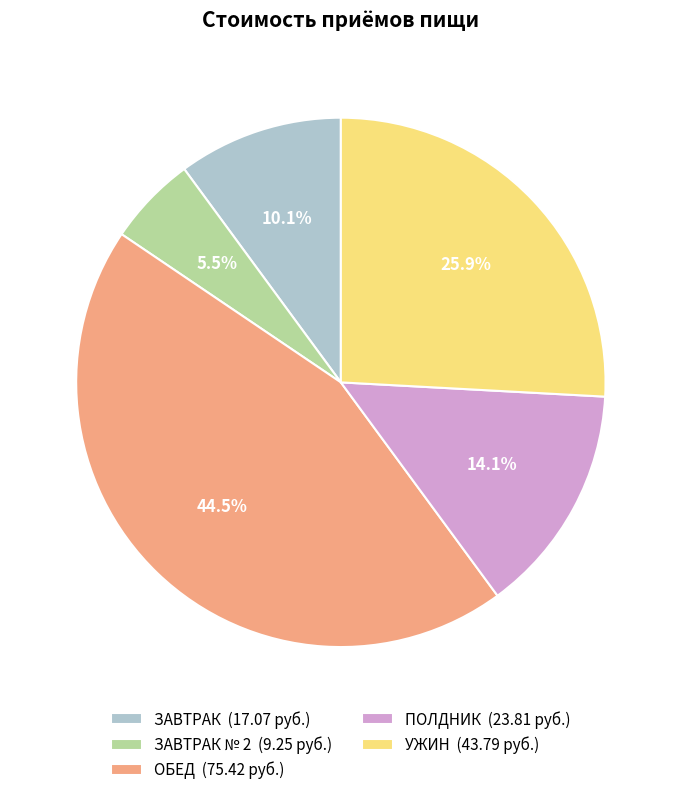

Which has a higher value, УЖИН (43.79 руб.) or ЗАВТРАК (17.07 руб.)?

УЖИН (43.79 руб.)